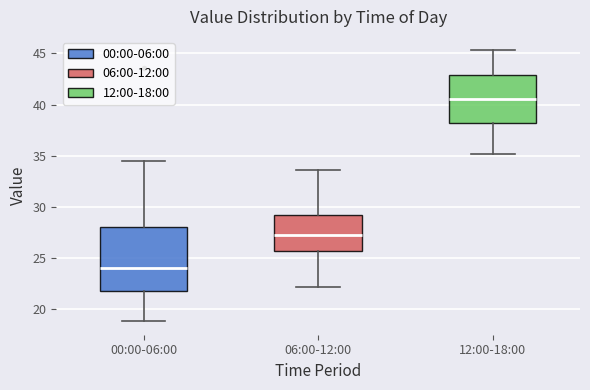

Which box is the tallest, from its lower edge to its upper edge?

00:00-06:00